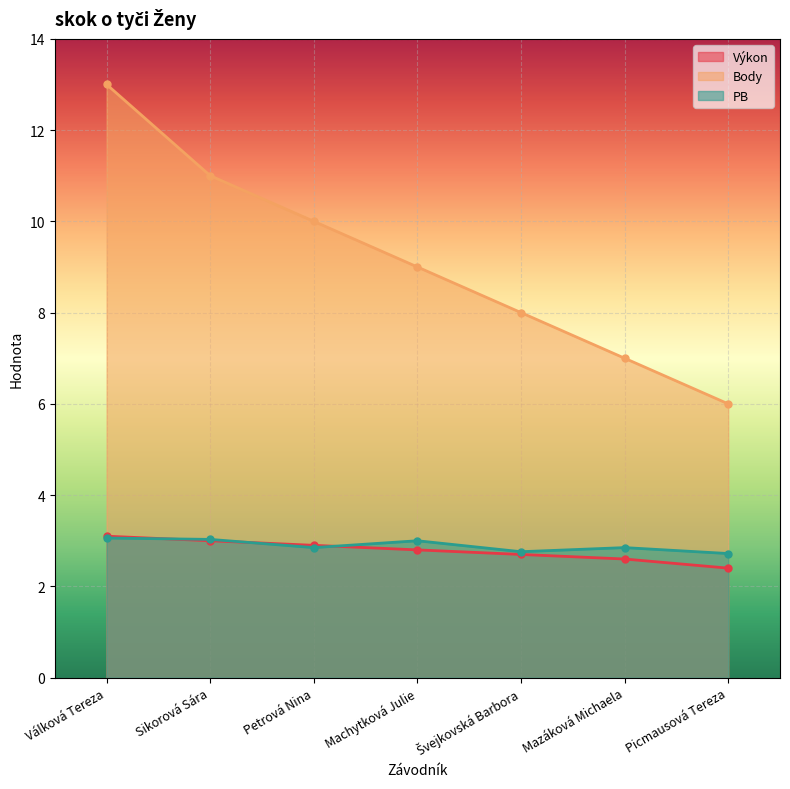

True or false: PB has a value of 2.9 at Mazáková Michaela.

True